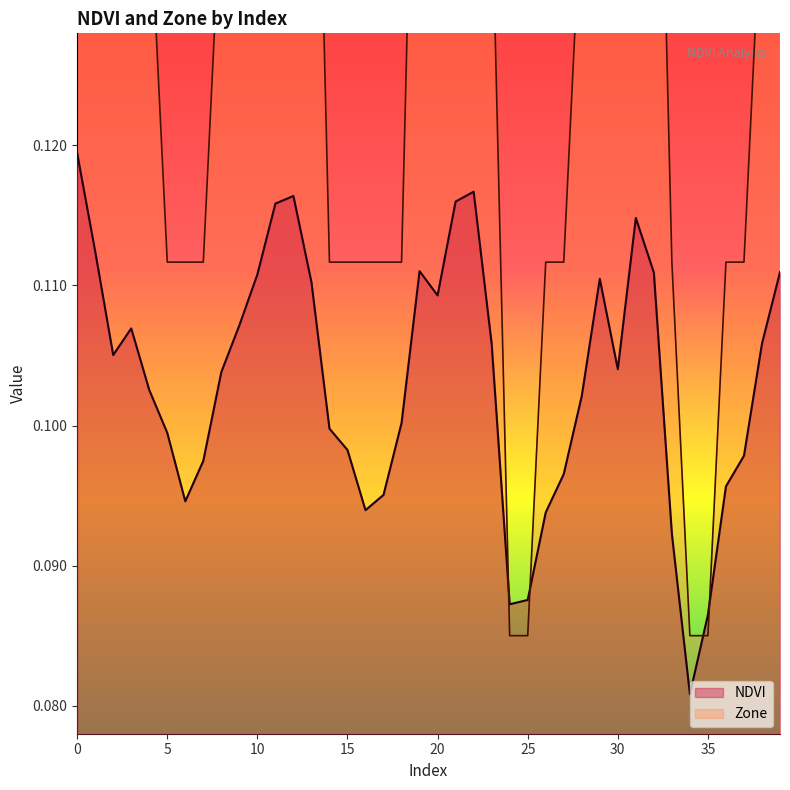

Where is the first local minimum for NDVI?

2